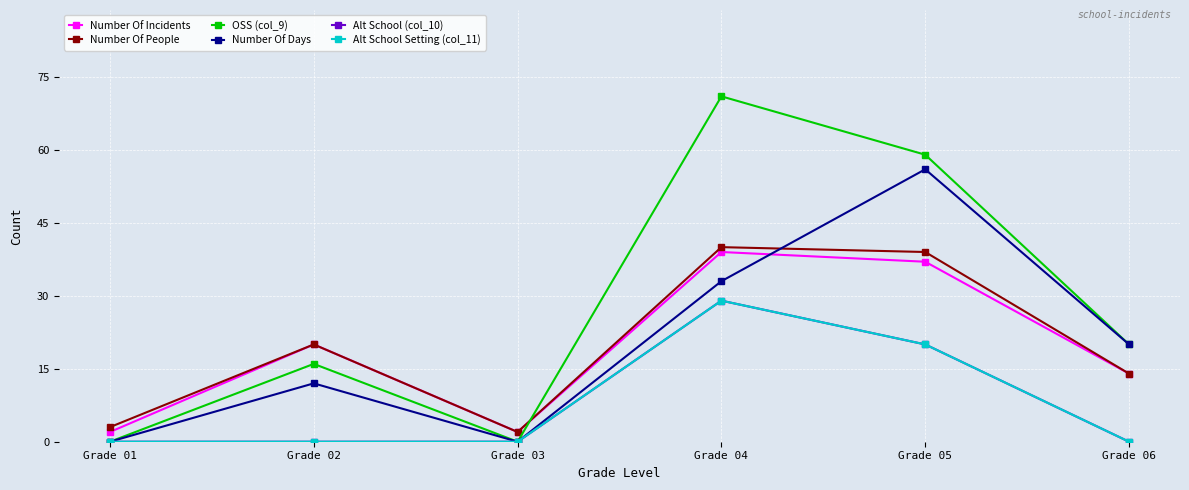

How many Alt School Setting (col_11) values are between 0 and 20?

5